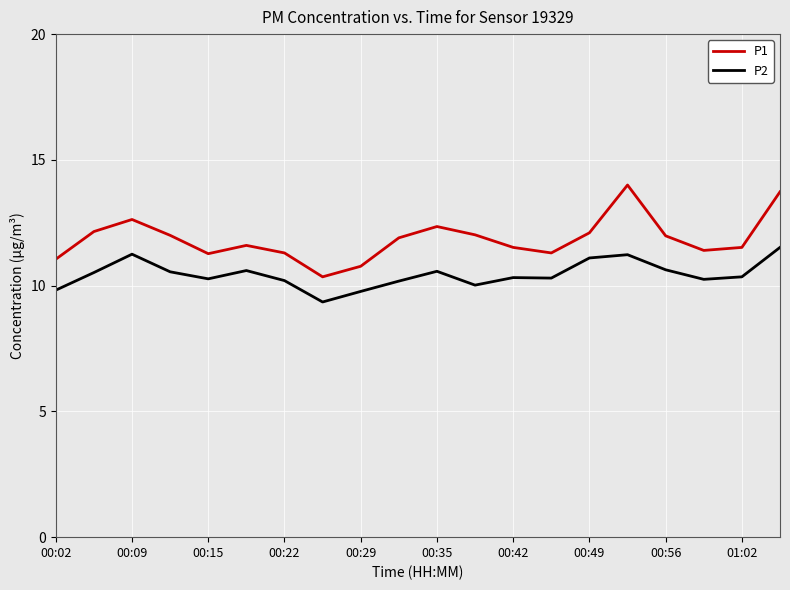

What is the maximum value shown in the chart?

14.0